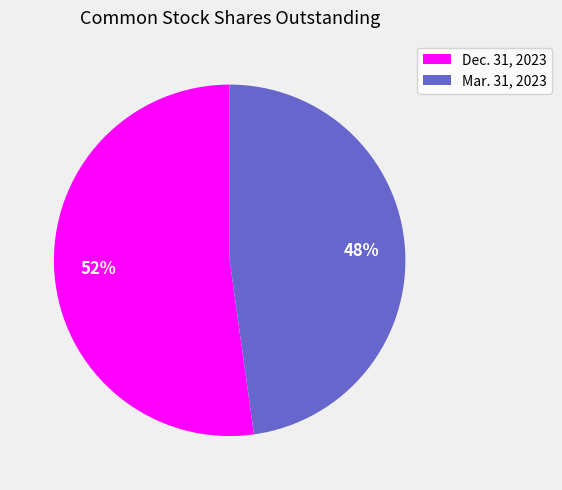

To the nearest percent, what portion does Dec. 31, 2023 represent?

52%